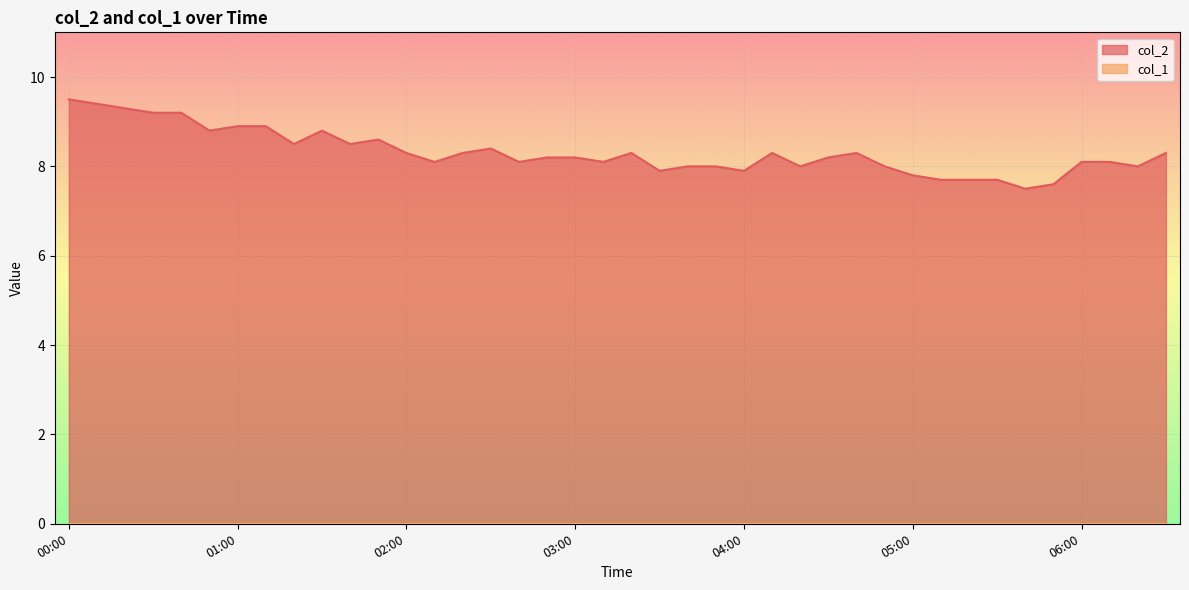

What is the change in value from 00:00 to 05:50?

-1.9